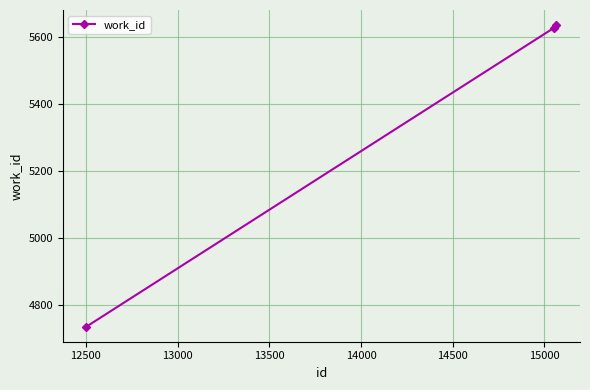

What is the minimum value shown in the chart?

4737